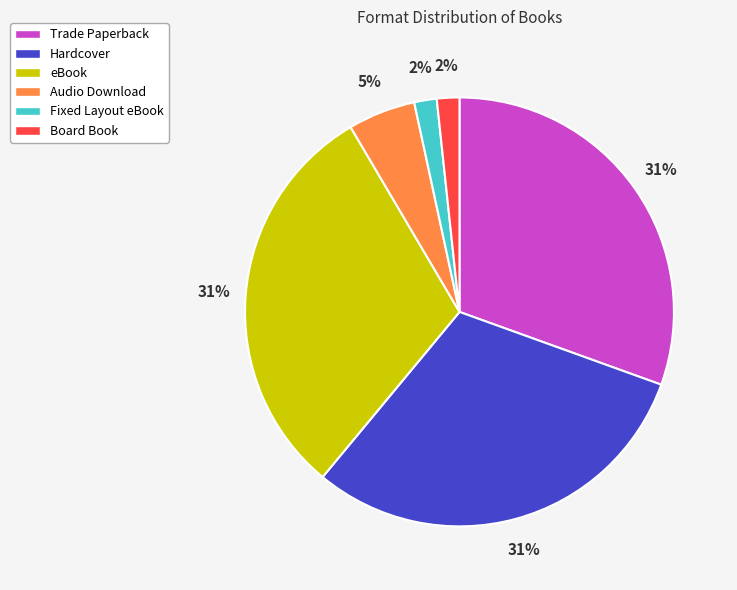

Combined, do Trade Paperback and Board Book account for over 50%?

No